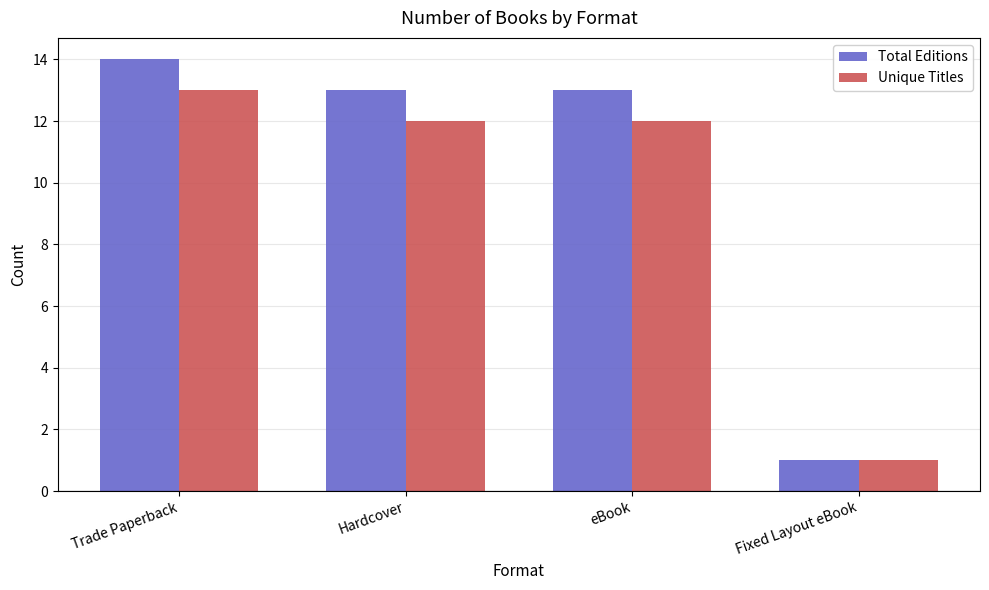

Which series has the largest range (max minus min)?

Total Editions